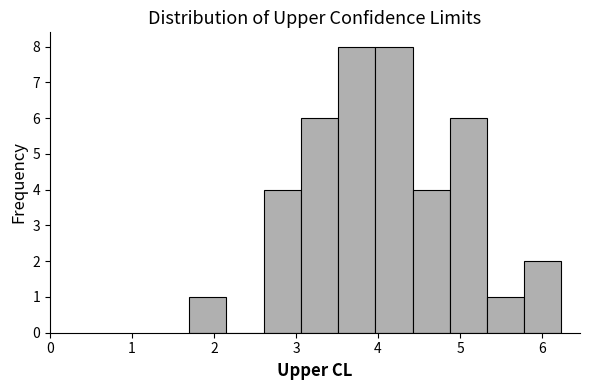

Reading left to right, list every bar in this chart as the range it spans on the x-axis followed by its height. Neither the bar edges nor the heights are printed on the chart, so give them approximately, as read against the axes.

1.7 to 2.2: 1
2.2 to 2.6: 0
2.6 to 3.1: 4
3.1 to 3.5: 6
3.5 to 4.0: 8
4.0 to 4.4: 8
4.4 to 4.9: 4
4.9 to 5.3: 6
5.3 to 5.8: 1
5.8 to 6.2: 2